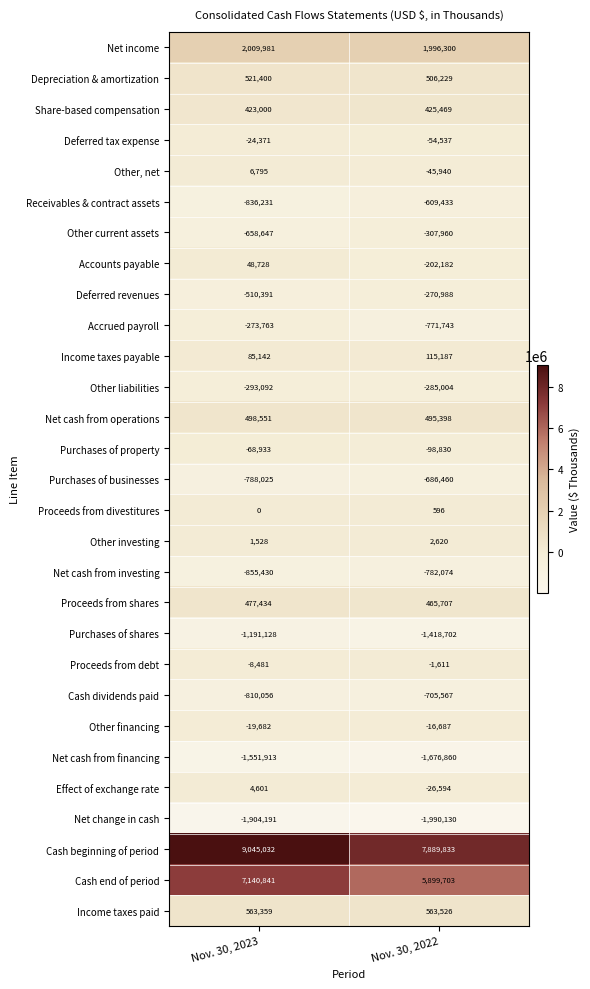

Between Nov. 30, 2023 and Nov. 30, 2022, which series saw the biggest shift?

Cash end of period